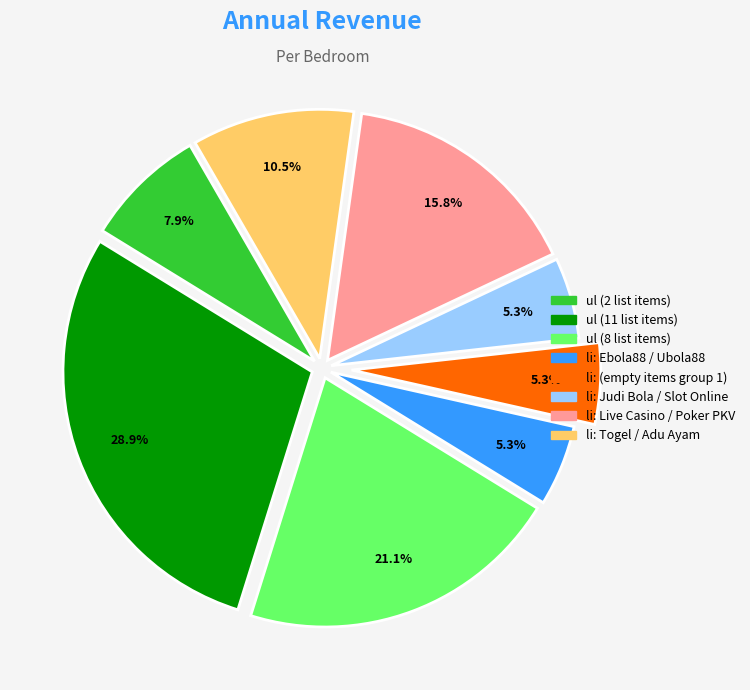

Is there a majority slice in this chart?

No